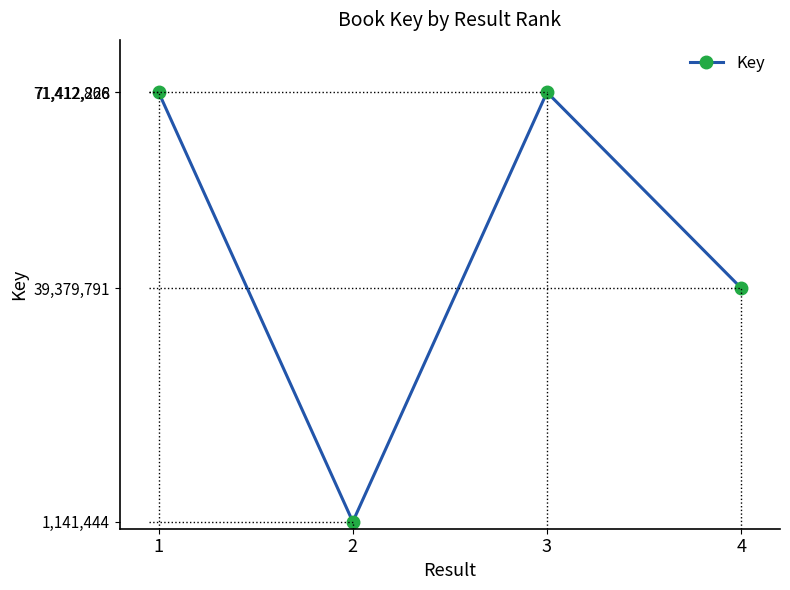

What is the change in value from 1 to 2?

-70271422